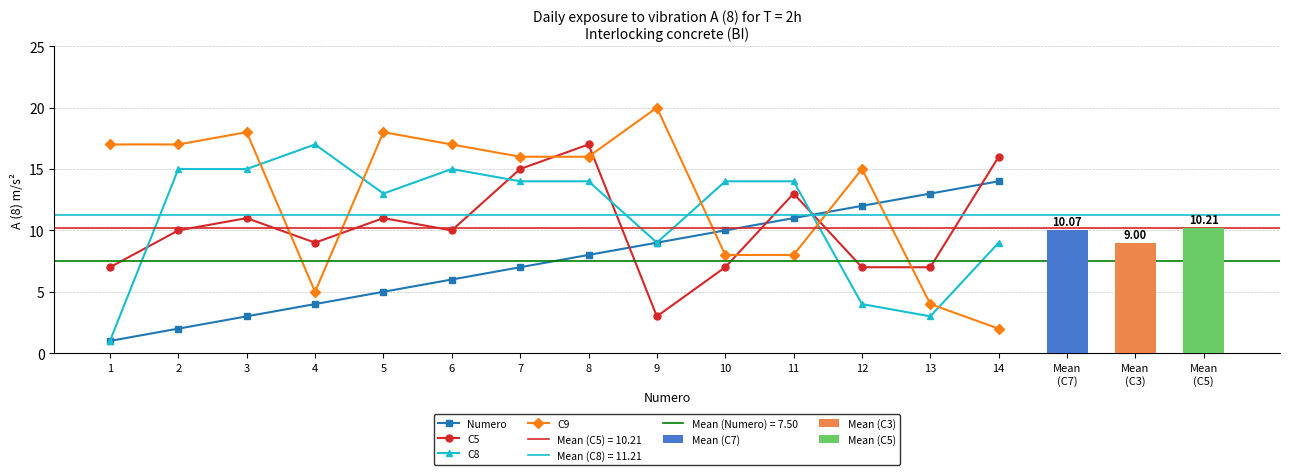

What is the value of the C9 bar at the 11th from the left?

8